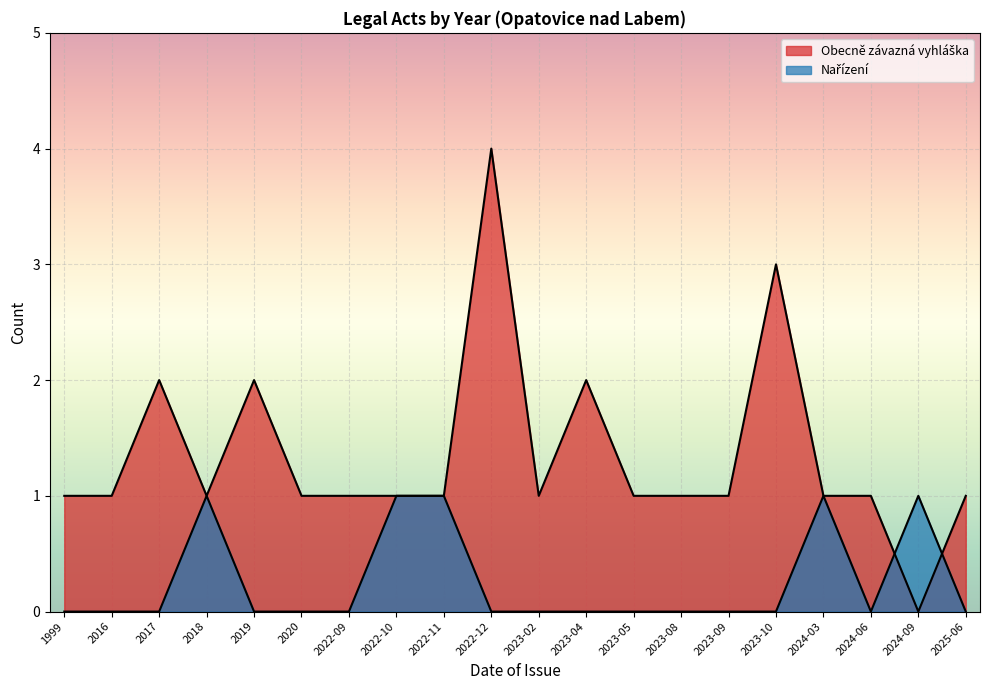

Is it true that Obecně závazná vyhláška equals 1 at 2022-10?

True